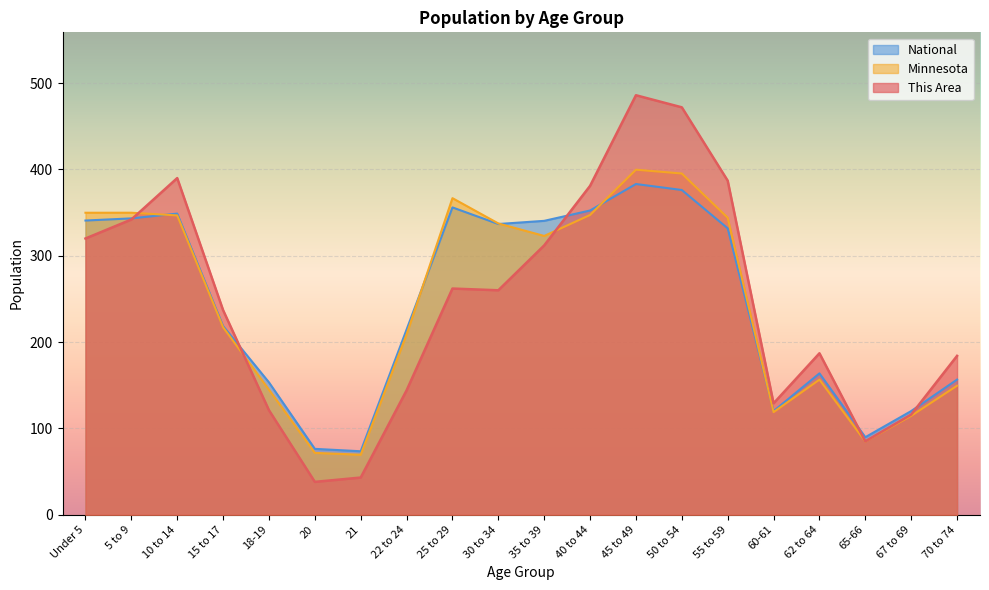

Which series has the widest spread of values?

This Area